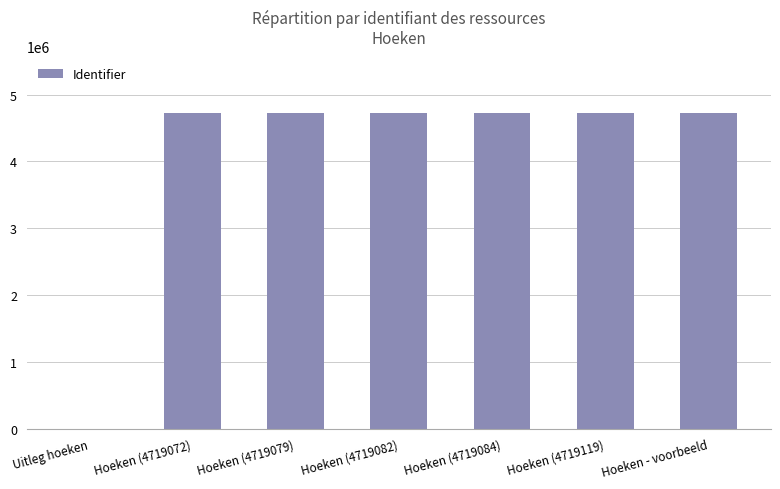

True or false: the data shows 4719084 at Hoeken (4719084).

True